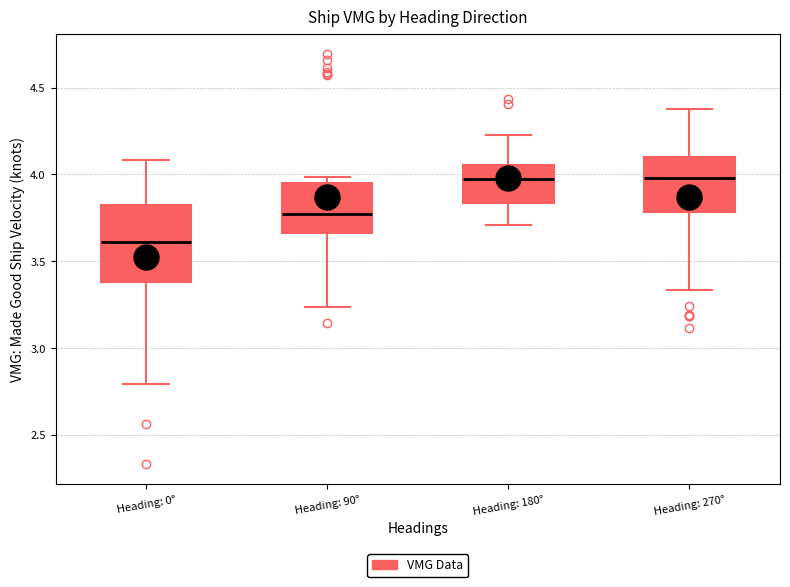

Reading left to right, transcribe this box plot: for each box, give where its median line is, the range the box spans, and where its two whiskers end, as read against the y-axis. The values are not printed on the chart, so give them approximately, as read against the axis.

Heading: 0°: median 3.60, box 3.40 to 3.80, whiskers 2.80 to 4.10
Heading: 90°: median 3.75, box 3.65 to 3.95, whiskers 3.25 to 4.00
Heading: 180°: median 4.00, box 3.85 to 4.05, whiskers 3.70 to 4.20
Heading: 270°: median 4.00, box 3.80 to 4.10, whiskers 3.35 to 4.35